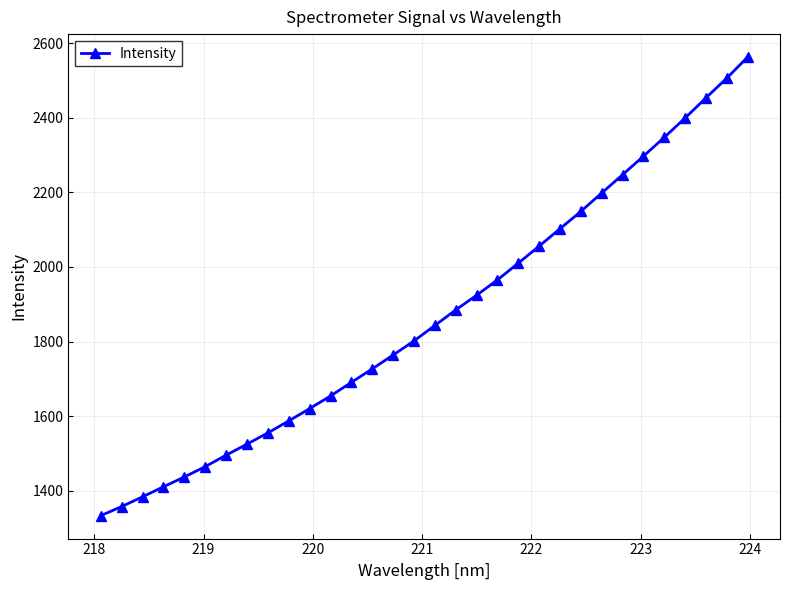

What is the value of the 22nd point from the left?

2055.9